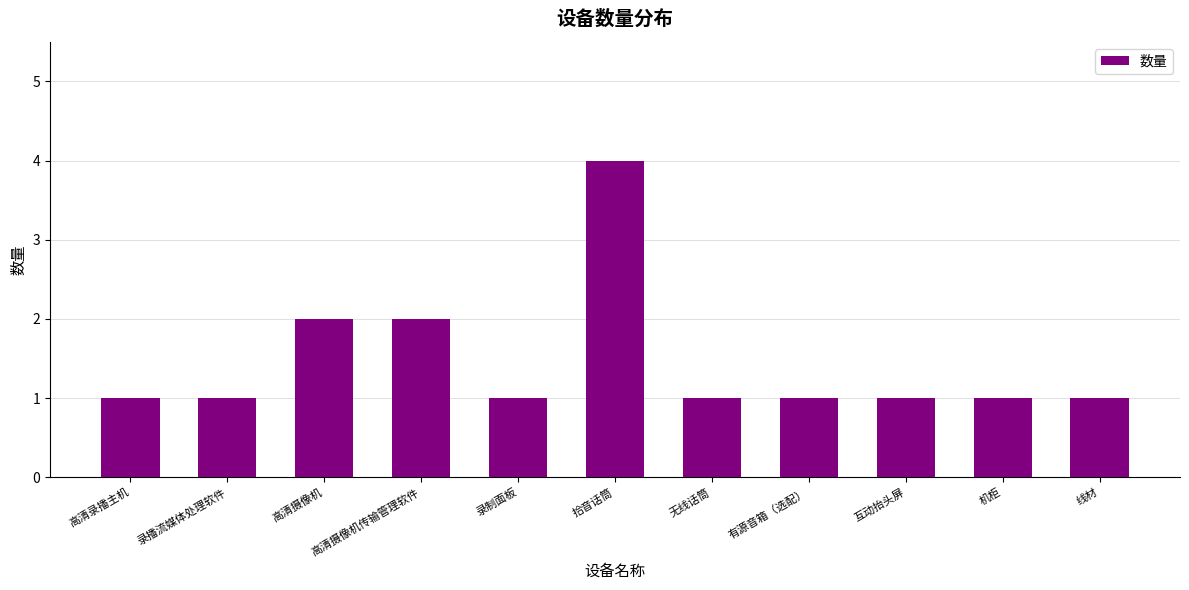

The chart shows a value of 2 at 高清摄像机. True or false?

True